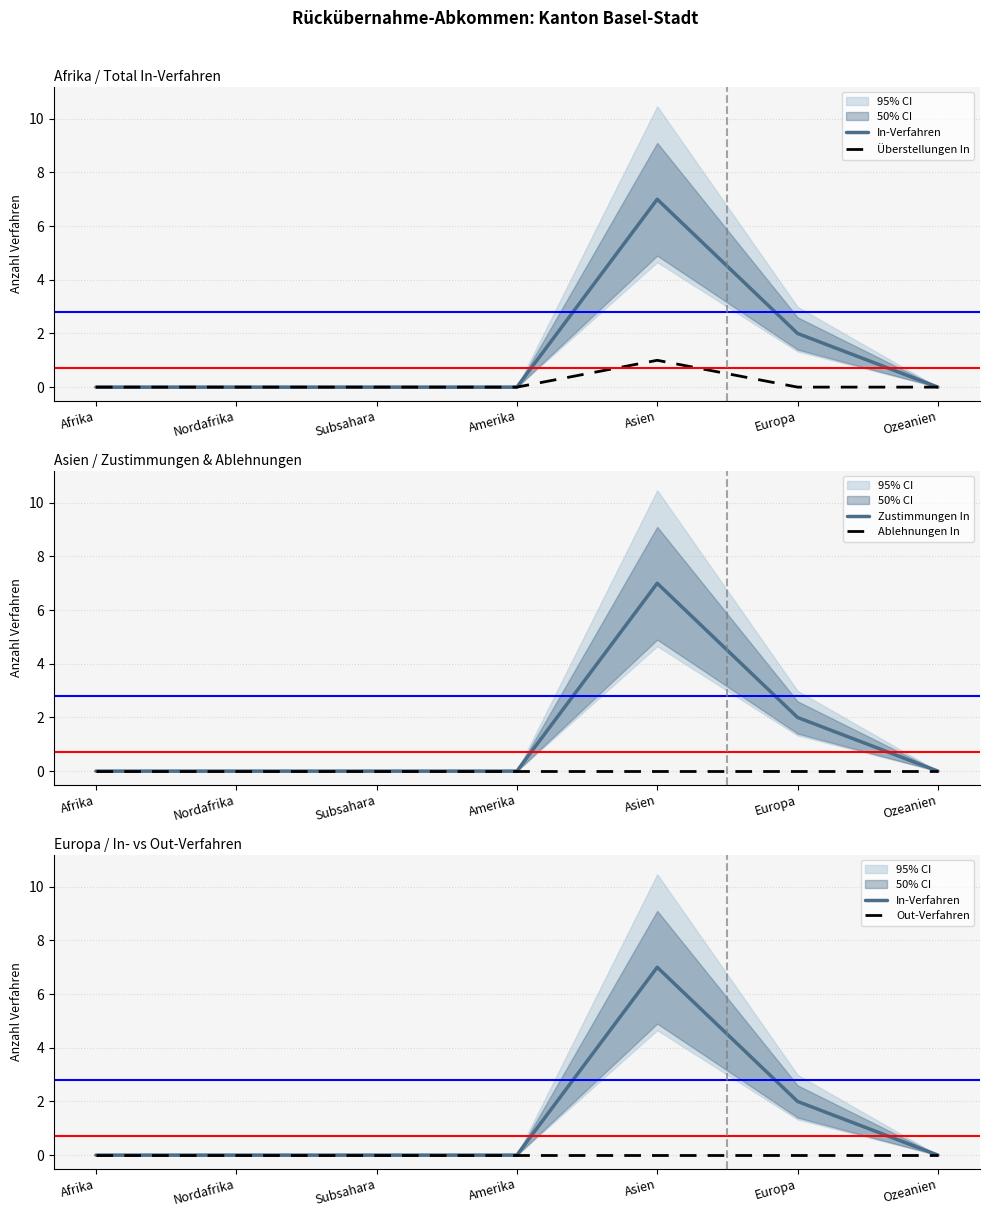

True or false: Überstellungen In and In-Verfahren cross at least once.

False